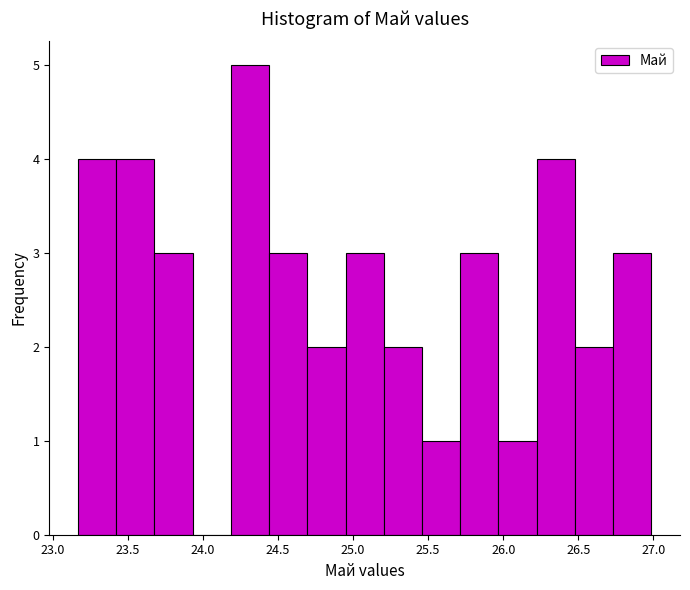

Reading left to right, list every bar in this chart as the range it spans on the x-axis followed by its height. Neither the bar edges nor the heights are printed on the chart, so give them approximately, as read against the axes.

23.15 to 23.40: 4
23.40 to 23.70: 4
23.70 to 23.95: 3
23.95 to 24.20: 0
24.20 to 24.45: 5
24.45 to 24.70: 3
24.70 to 24.95: 2
24.95 to 25.20: 3
25.20 to 25.45: 2
25.45 to 25.70: 1
25.70 to 25.95: 3
25.95 to 26.20: 1
26.20 to 26.50: 4
26.50 to 26.75: 2
26.75 to 27.00: 3